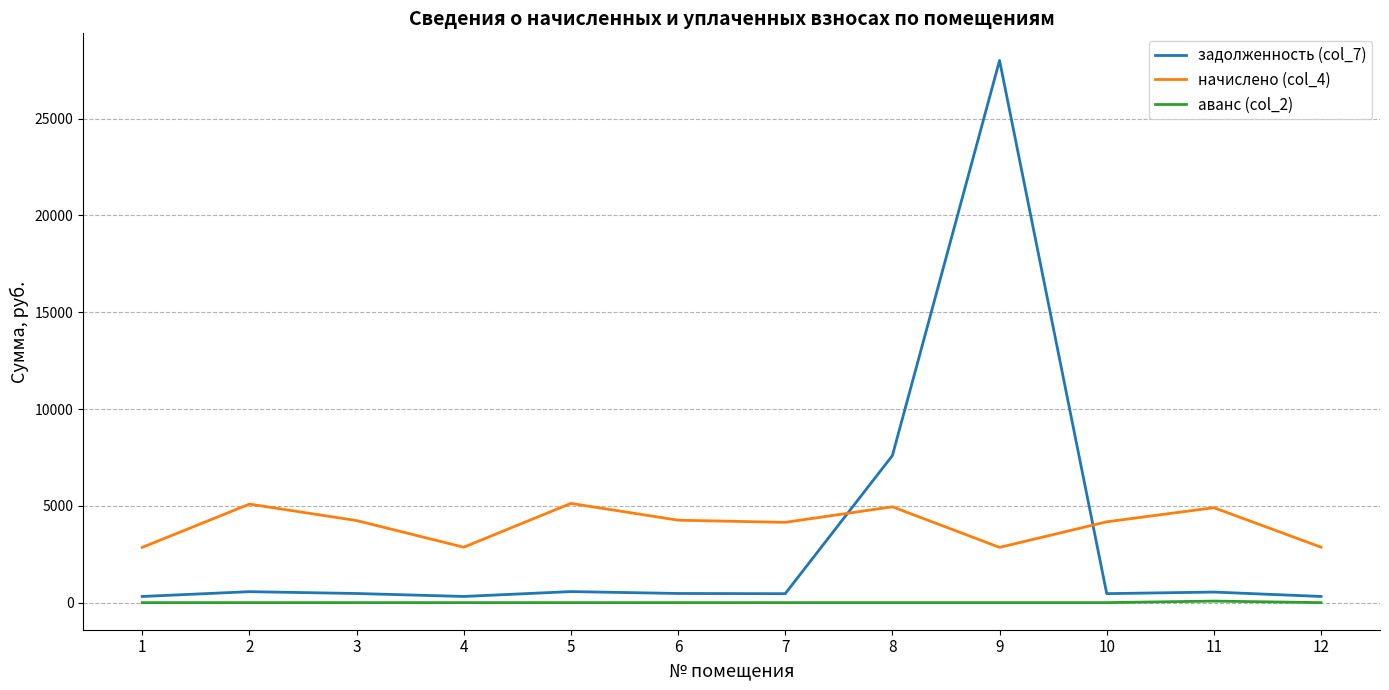

Which series has the largest range (max minus min)?

задолженность (col_7)